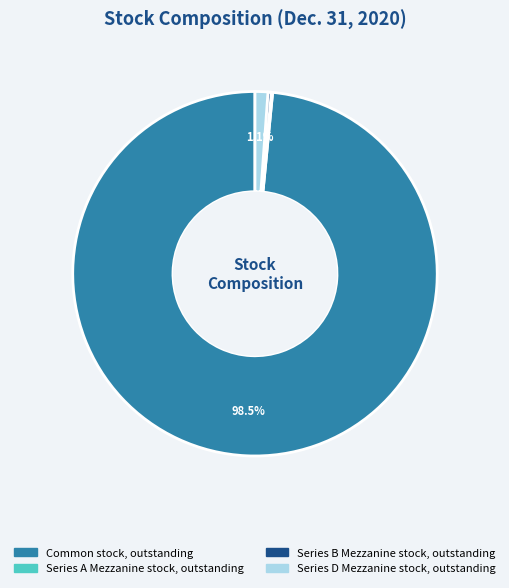

Does any single category account for the majority?

Yes